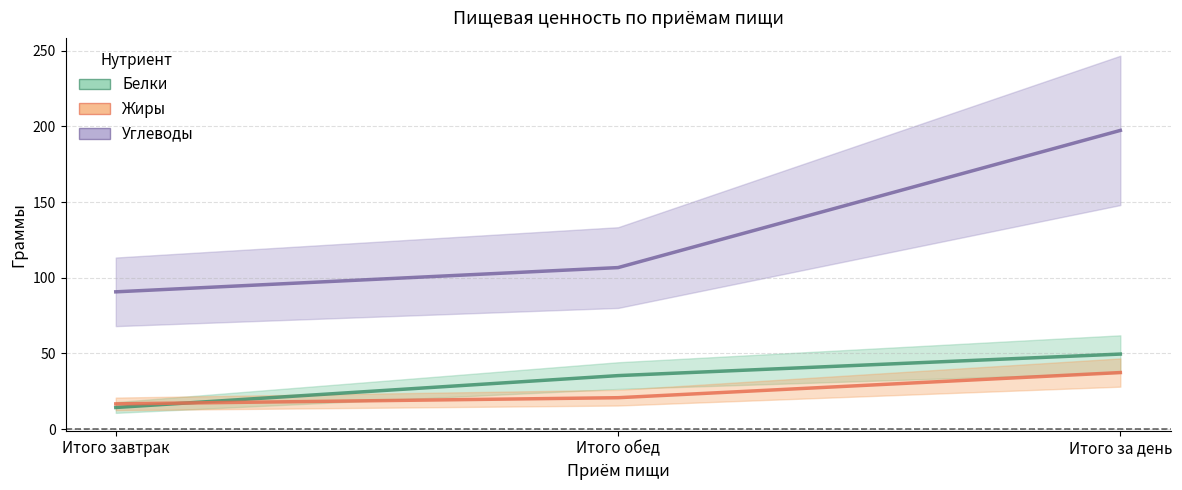

List the labels in order of Жиры (mean) value, largest first.

Итого за день, Итого обед, Итого завтрак